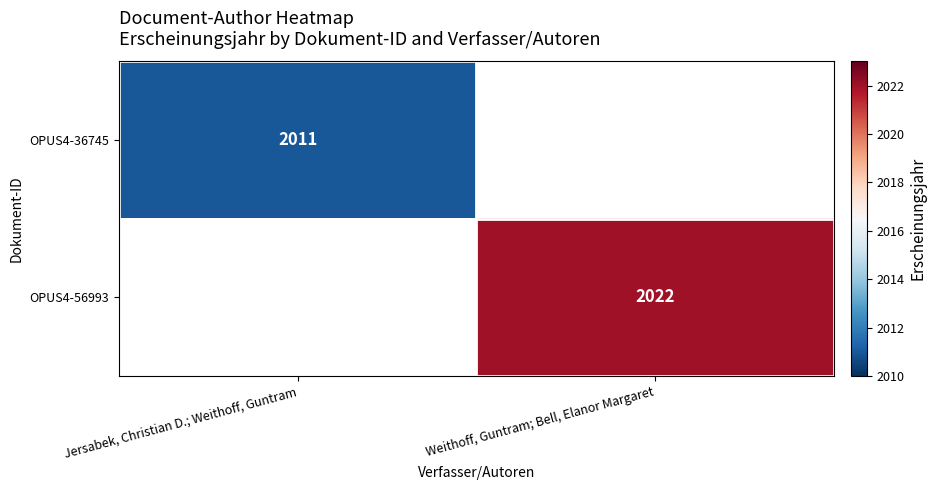

True or false: OPUS4-56993 has a value of 2022 at Weithoff, Guntram; Bell, Elanor Margaret.

True